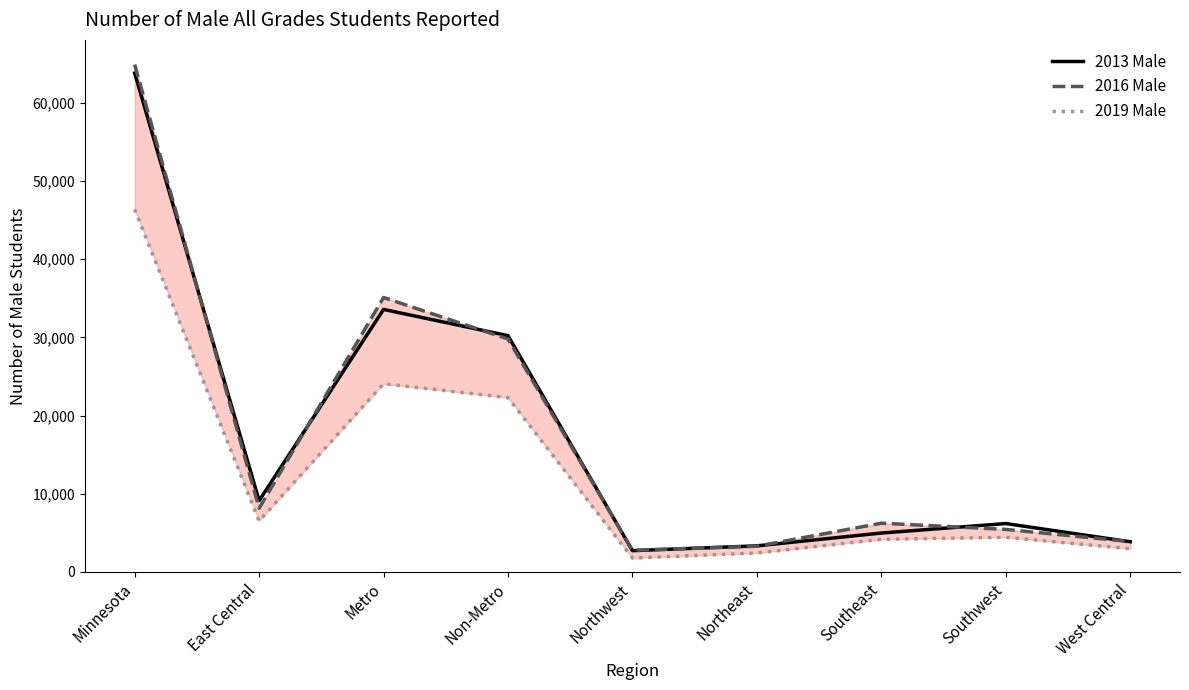

What is the approximate value of 2019 Male at Minnesota, to the nearest 50?

46350